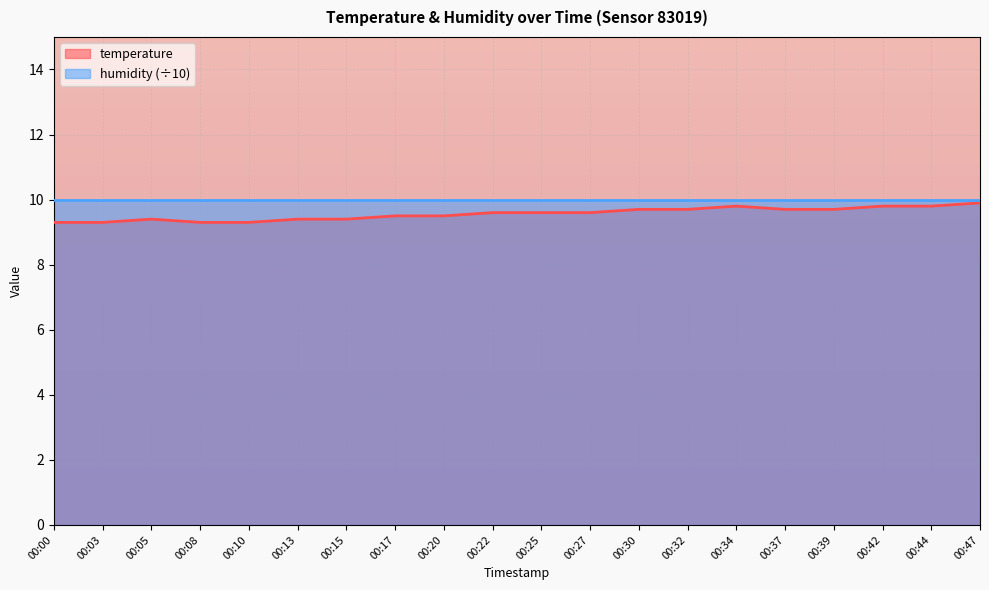

What is the change in value from 00:27 to 00:44?

+0.2